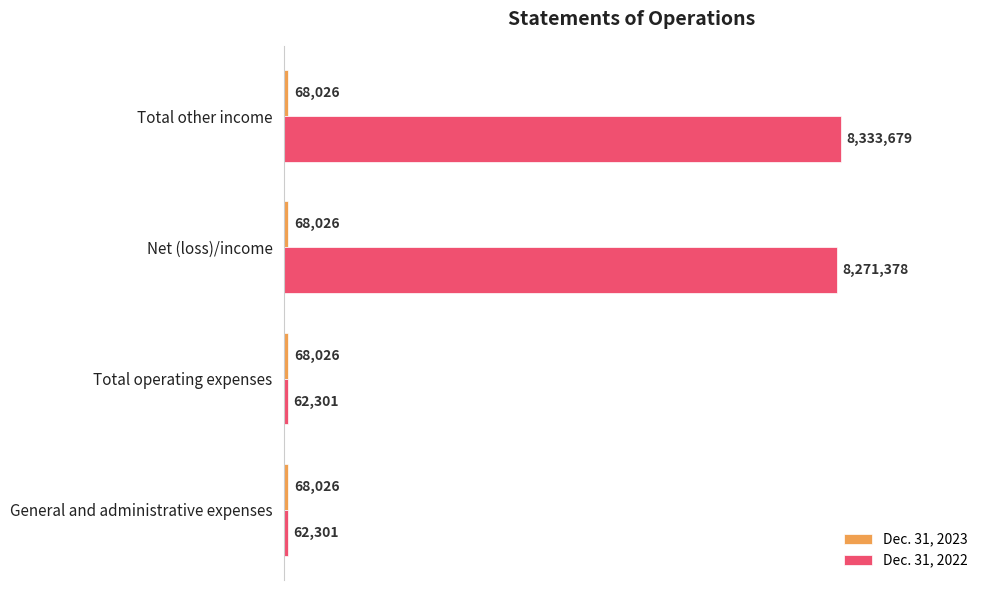

List the series in order of their overall mean, highest first.

Dec. 31, 2022, Dec. 31, 2023